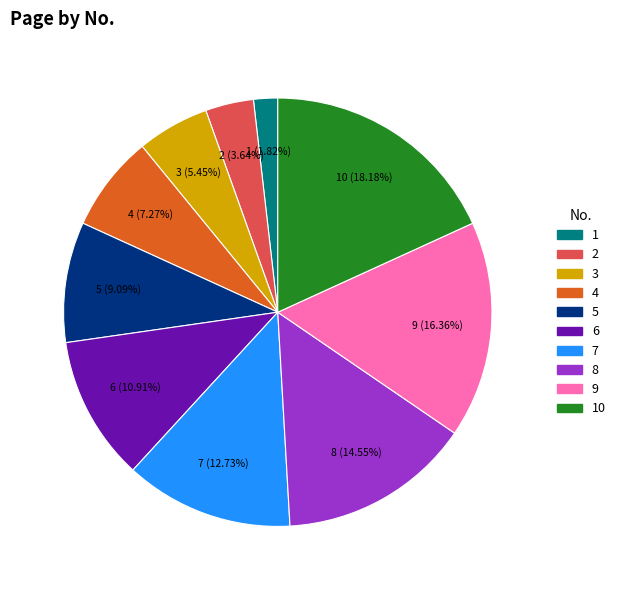

Does any single category account for the majority?

No